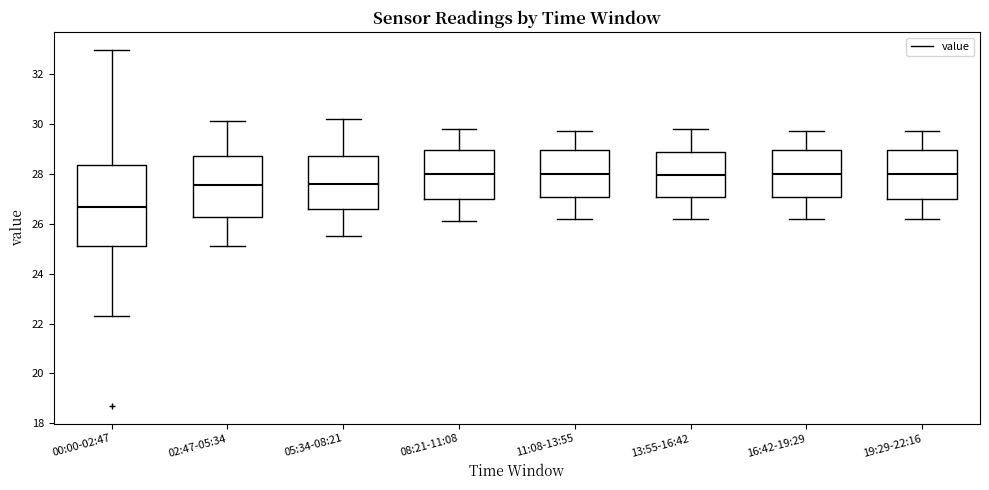

Reading left to right, read every box against the y-axis: the position of its median line, the range the box covers, and the ends of its whiskers. The values are not printed on the chart, so give them approximately, as read against the axis.

00:00-02:47: median 26.6, box 25.2 to 28.4, whiskers 22.4 to 33.0
02:47-05:34: median 27.6, box 26.2 to 28.8, whiskers 25.2 to 30.2
05:34-08:21: median 27.6, box 26.6 to 28.8, whiskers 25.6 to 30.2
08:21-11:08: median 28.0, box 27.0 to 29.0, whiskers 26.2 to 29.8
11:08-13:55: median 28.0, box 27.0 to 29.0, whiskers 26.2 to 29.8
13:55-16:42: median 28.0, box 27.0 to 28.8, whiskers 26.2 to 29.8
16:42-19:29: median 28.0, box 27.0 to 29.0, whiskers 26.2 to 29.8
19:29-22:16: median 28.0, box 27.0 to 29.0, whiskers 26.2 to 29.8